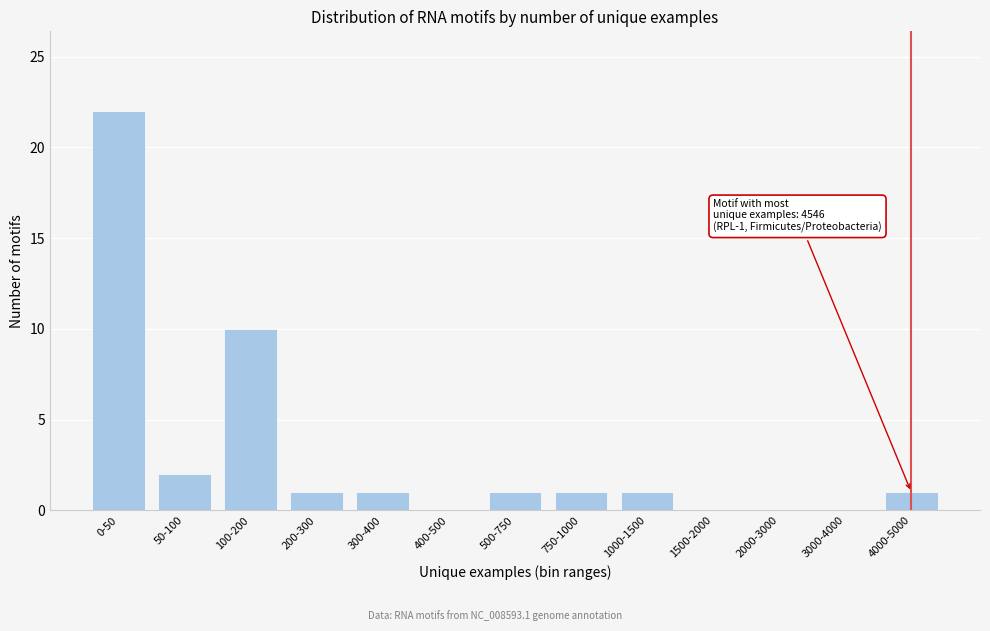

Reading left to right, transcribe all the data shown in this chart.

0-50=22	50-100=2	100-200=10	200-300=1	300-400=1	400-500=0	500-750=1	750-1000=1	1000-1500=1	1500-2000=0	2000-3000=0	3000-4000=0	4000-5000=1